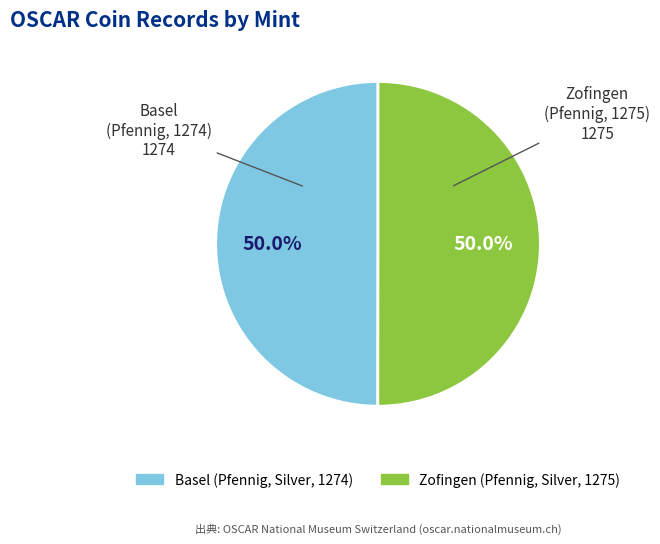

How many slices are in this pie chart?

2